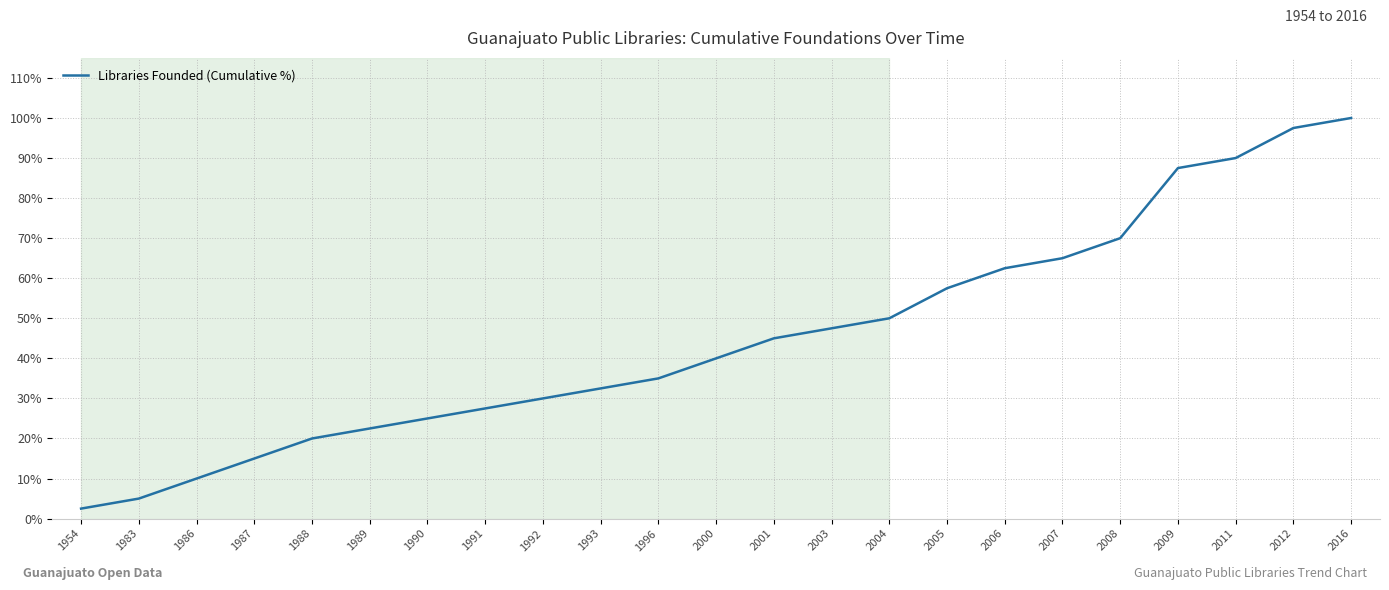

The chart shows a value of 45.0 at 2001. True or false?

True